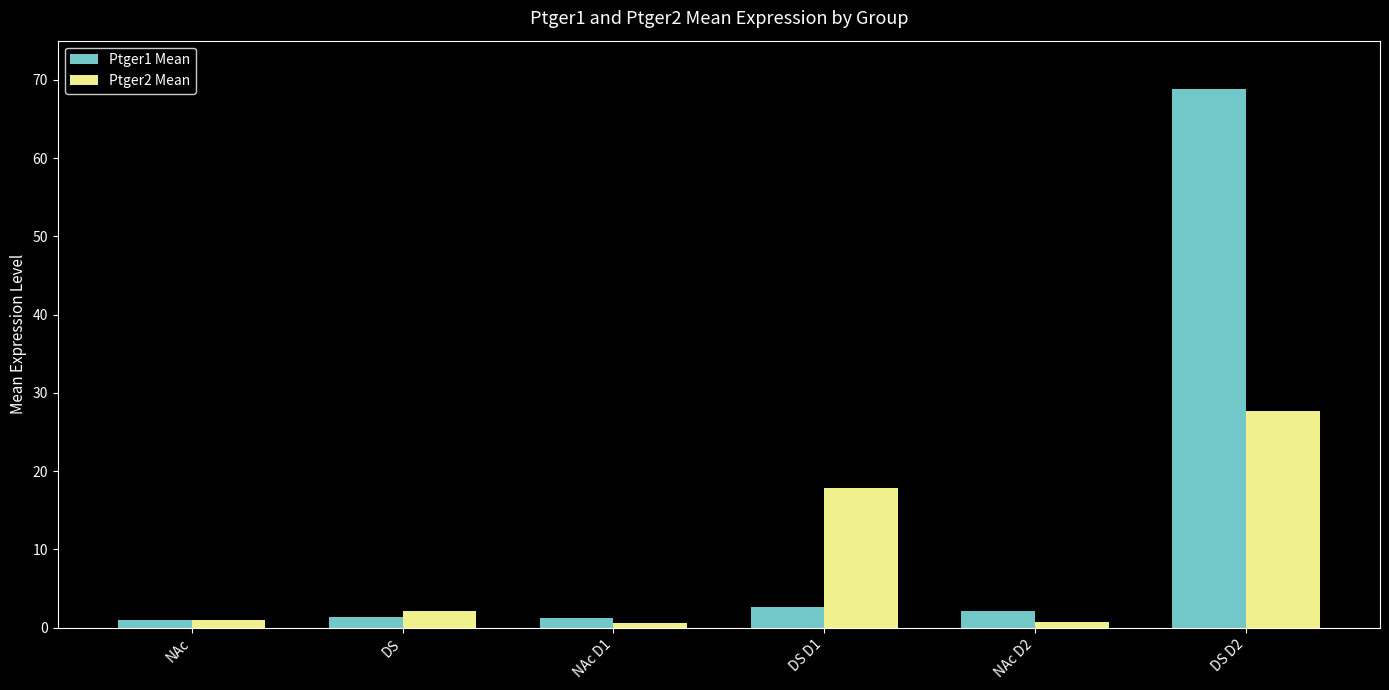

Is the value of Ptger1 Mean at NAc D2 greater than the value of Ptger2 Mean at DS D2?

No